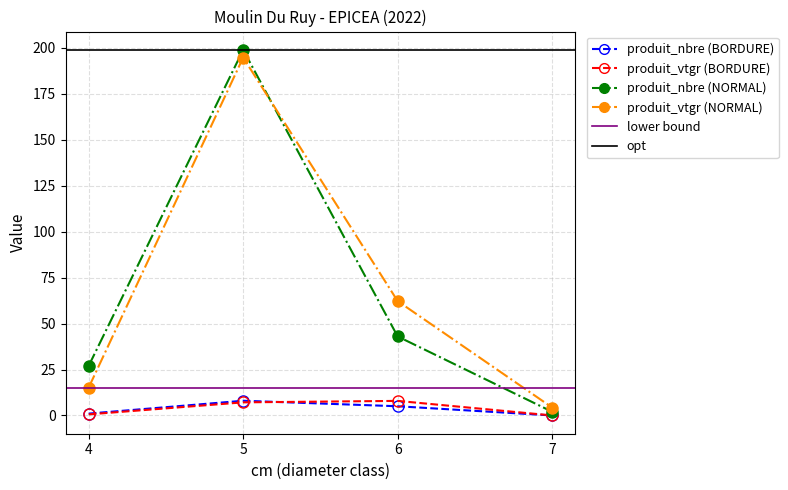

At which category does the chart reach its minimum across all series?

7